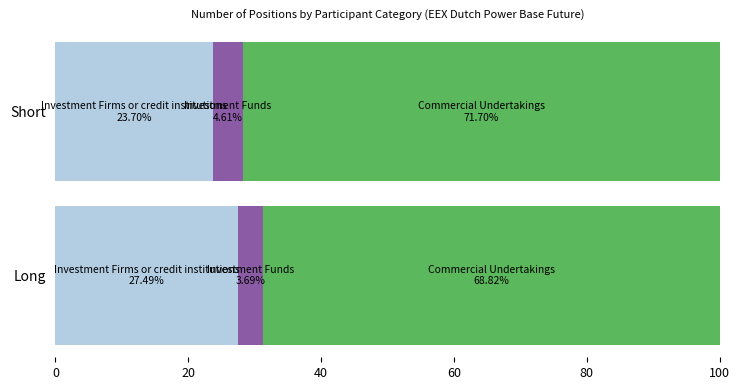

What is the total value across all series at Short?

100.0